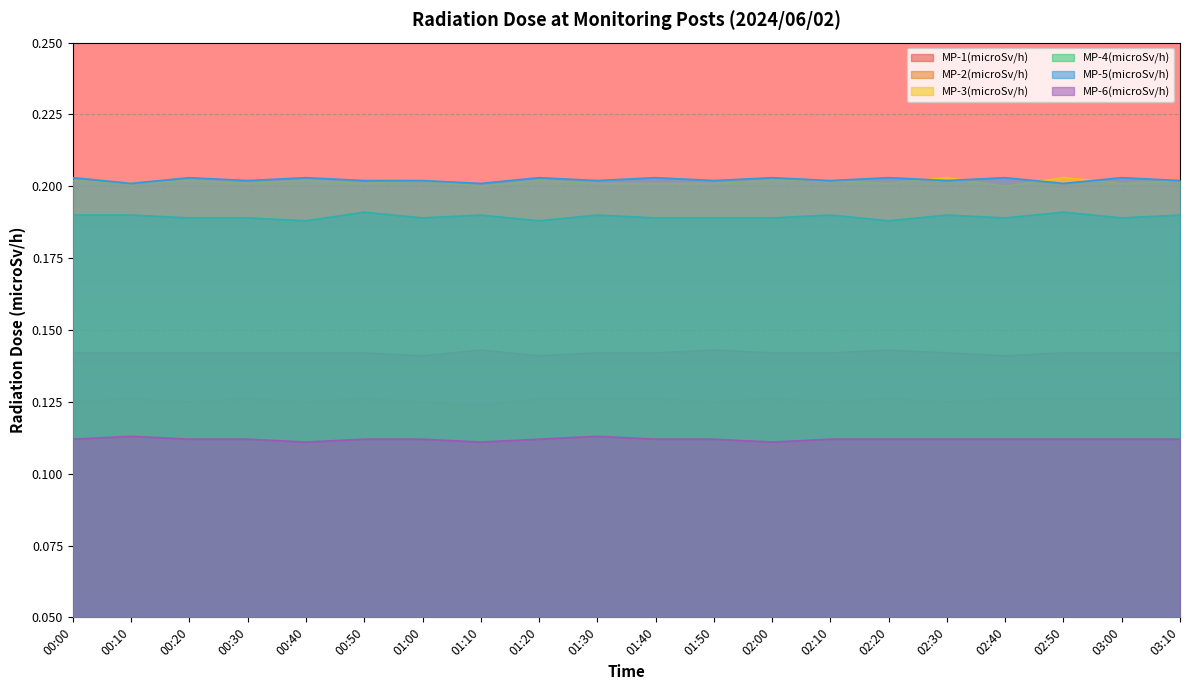

At which category does MP-3(microSv/h) reach its first local peak?

00:20